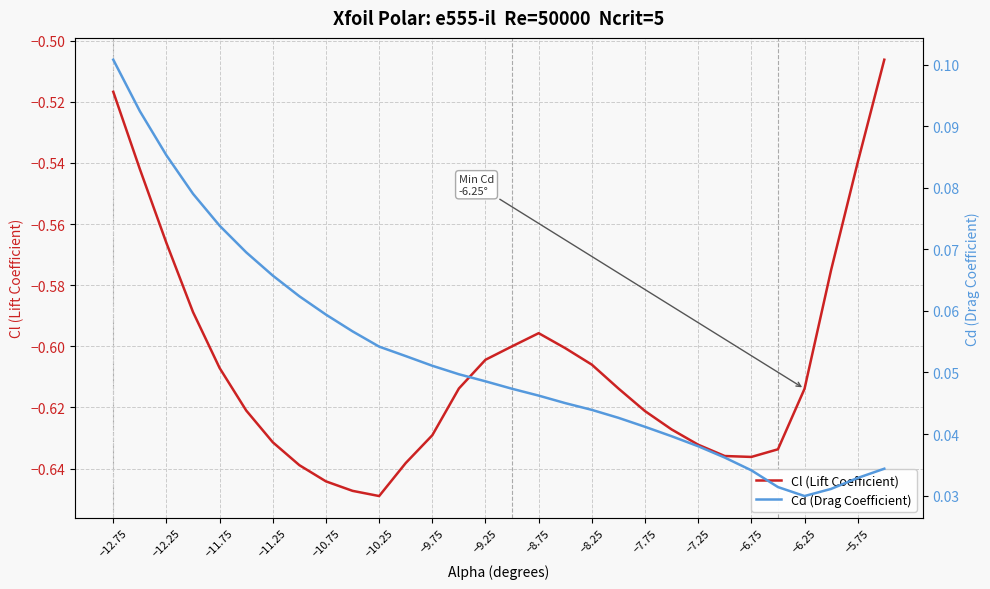

Is it true that Cl (Lift Coefficient) equals -0.8 at −12.75?

False